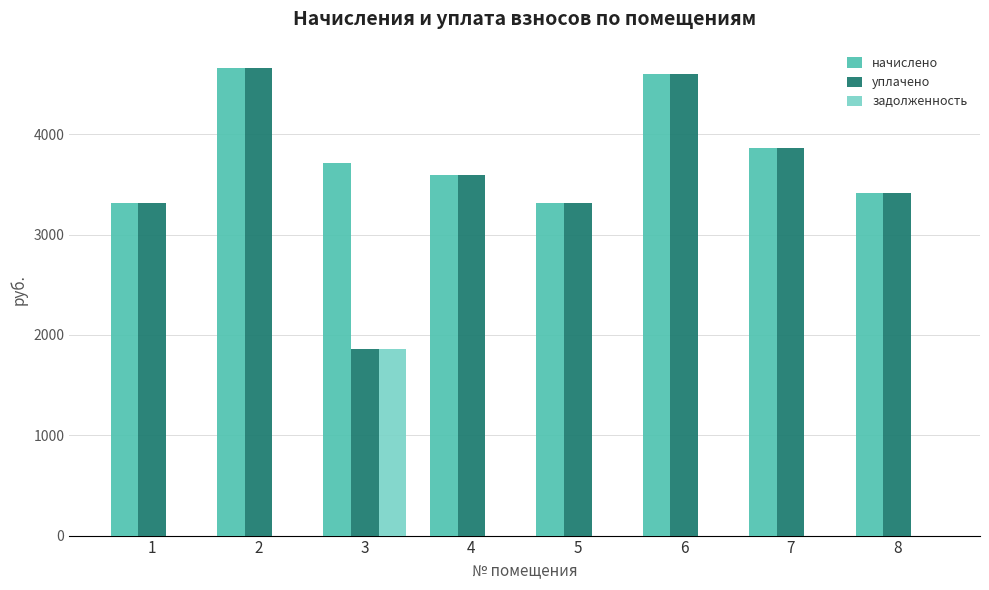

Are the bars grouped side by side (vs. stacked)?

Yes